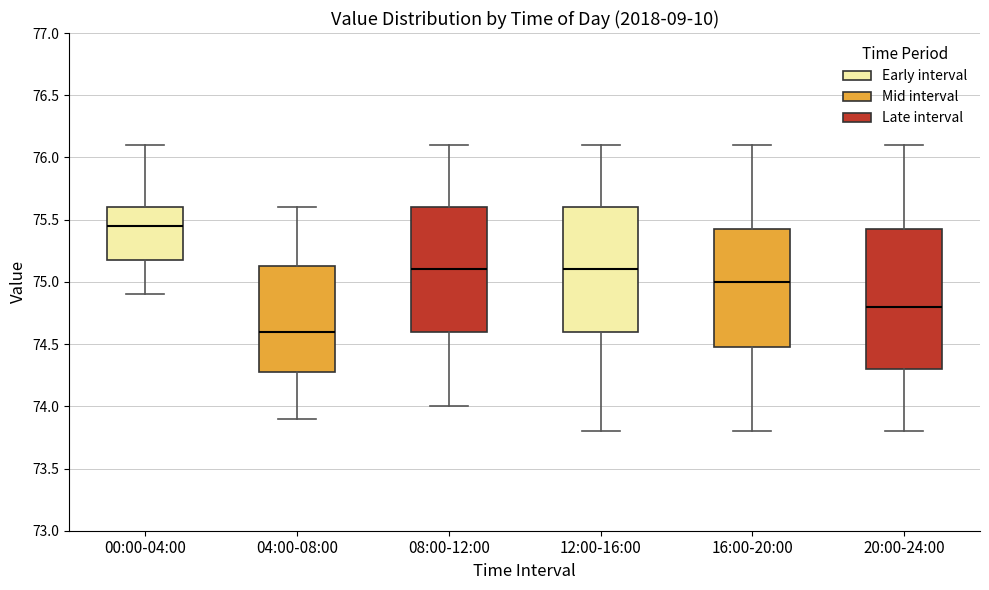

Where is the upper edge of the box for 08:00-12:00 on the y-axis? The values are not printed on the chart, so give them approximately, as read against the axis.

75.60